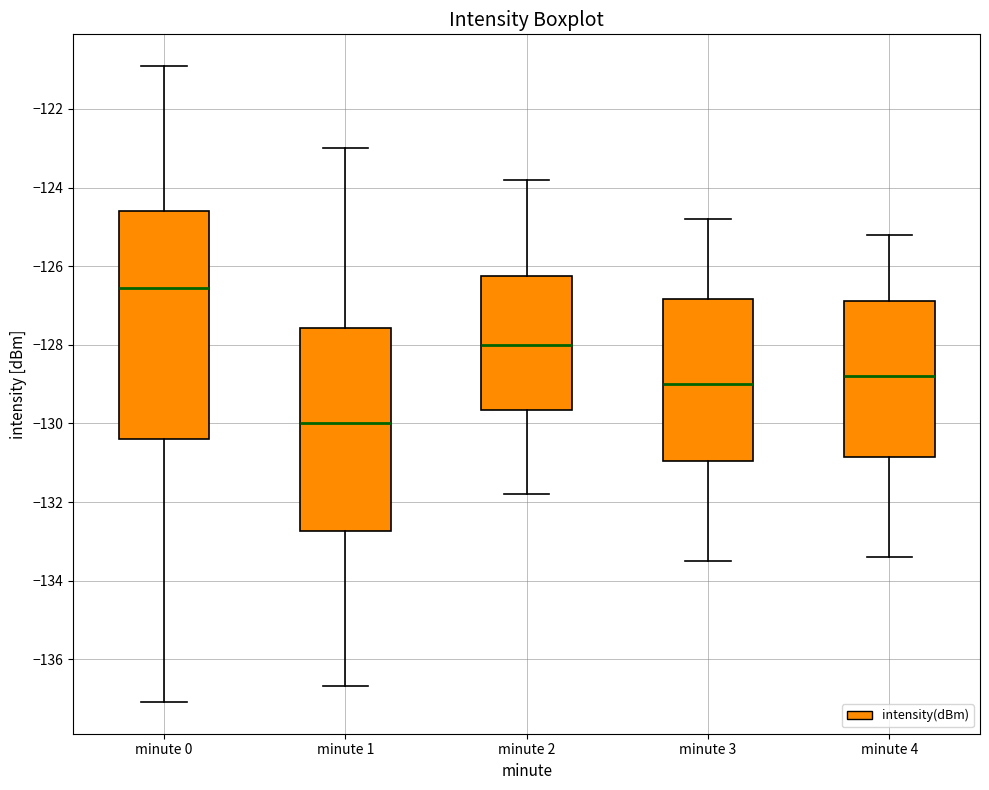

Where does the lower whisker of the box for minute 0 end on the y-axis? The values are not printed on the chart, so give them approximately, as read against the axis.

-137.0